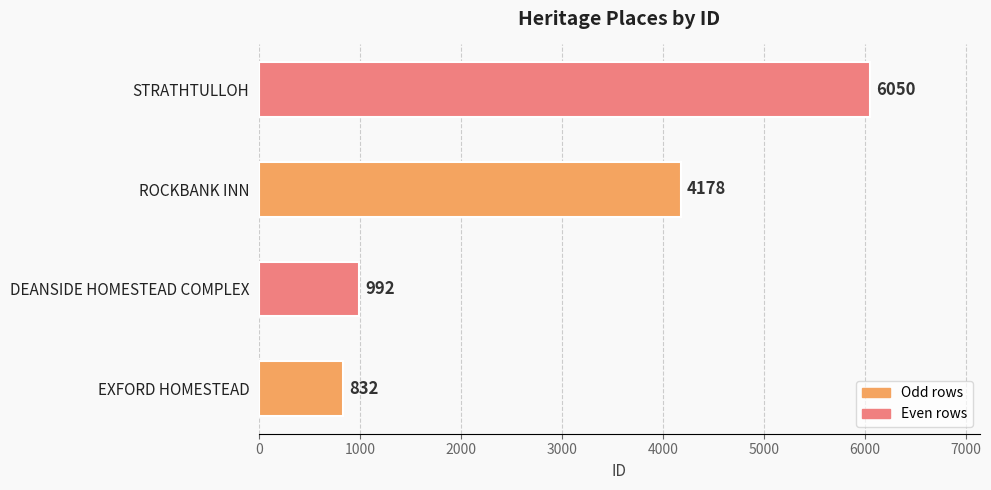

What is the difference between the maximum and minimum values?

5218